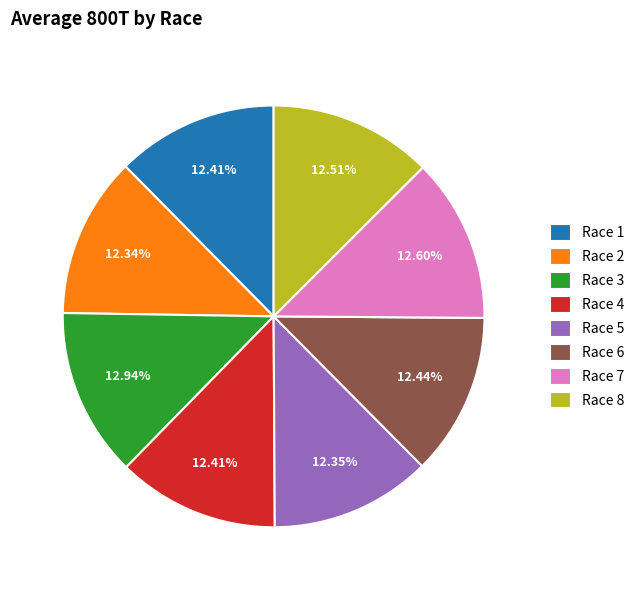

Is there a majority slice in this chart?

No